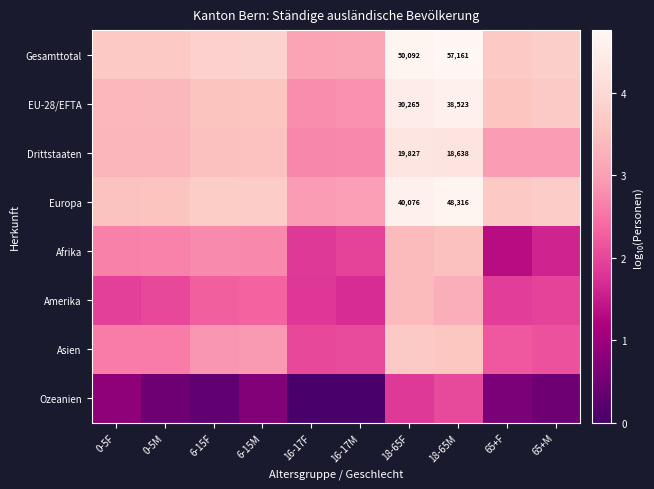

At which category is the sum across all series the highest?

18-65M